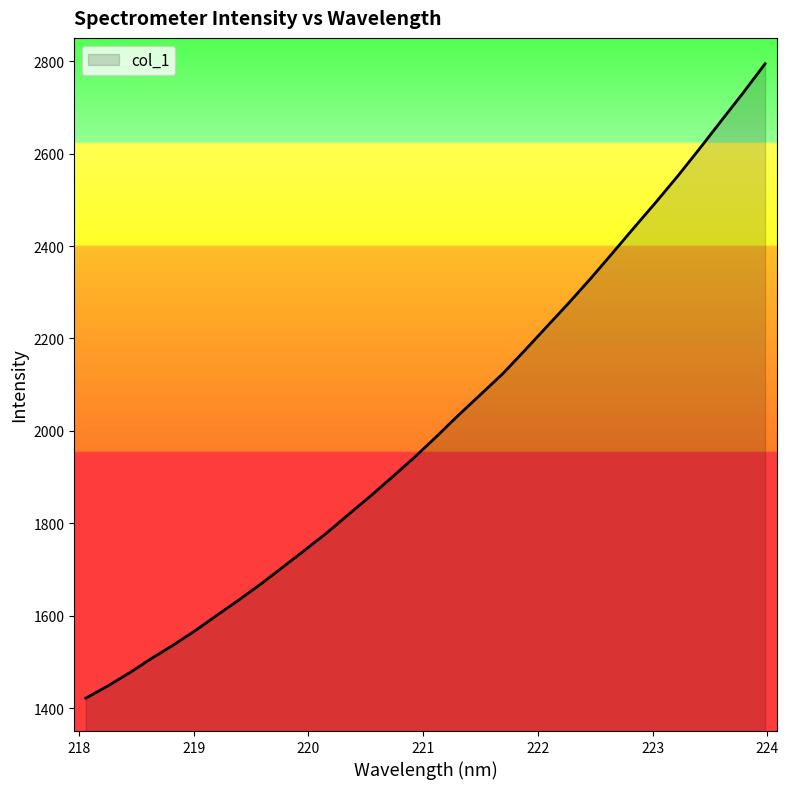

What is the difference between the maximum and minimum values?

1373.0